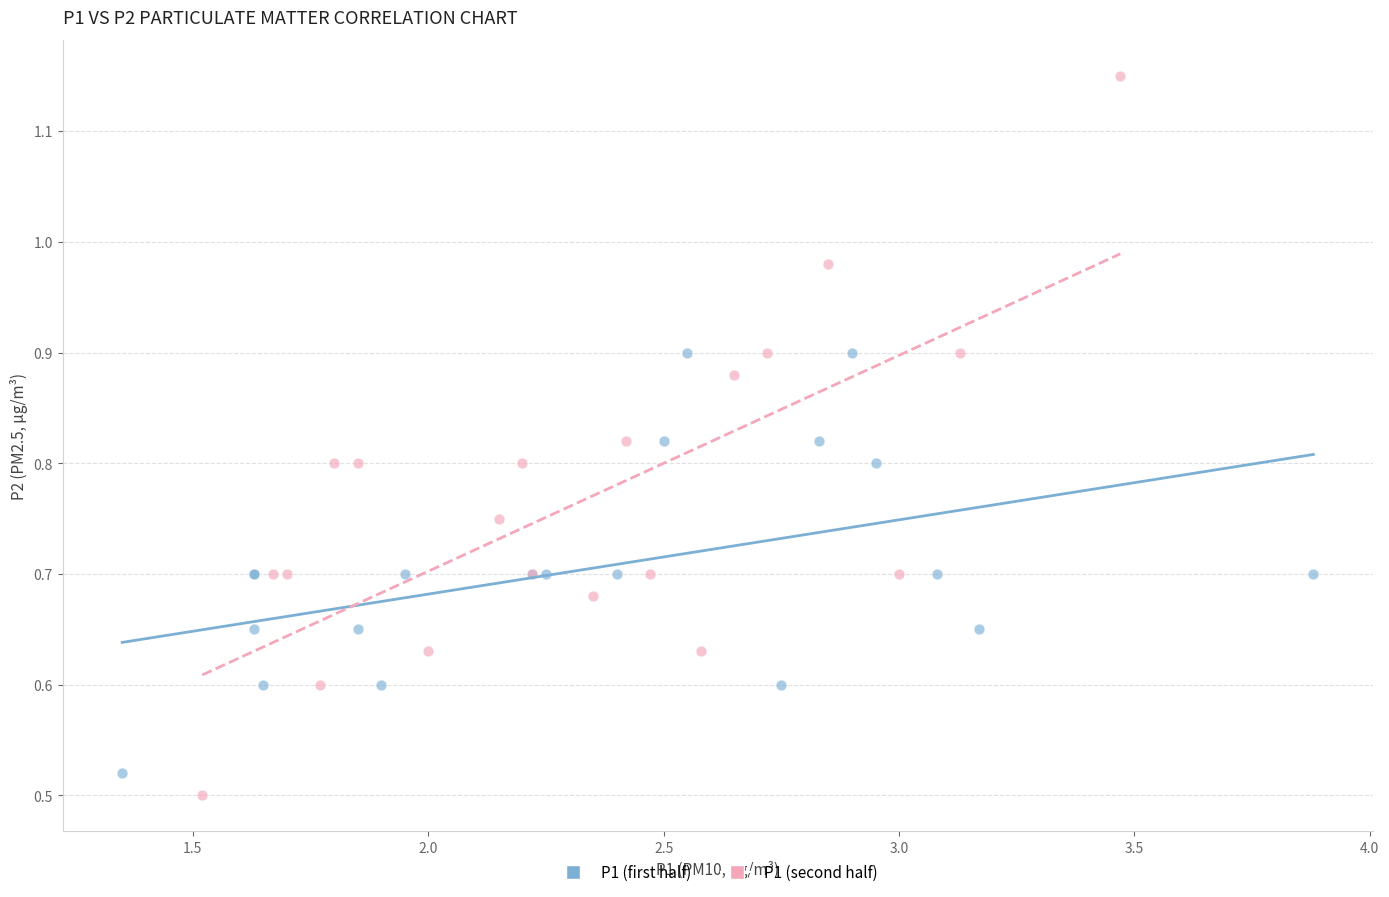

Which series has the largest Y range (max minus min)?

P1 (second half)